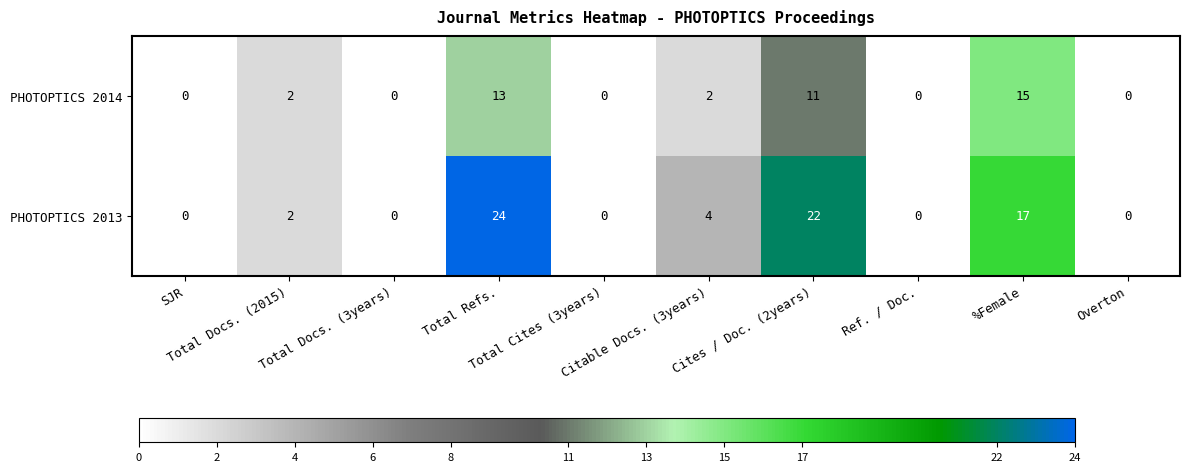

What is the sum of all PHOTOPTICS 2014 values?

43